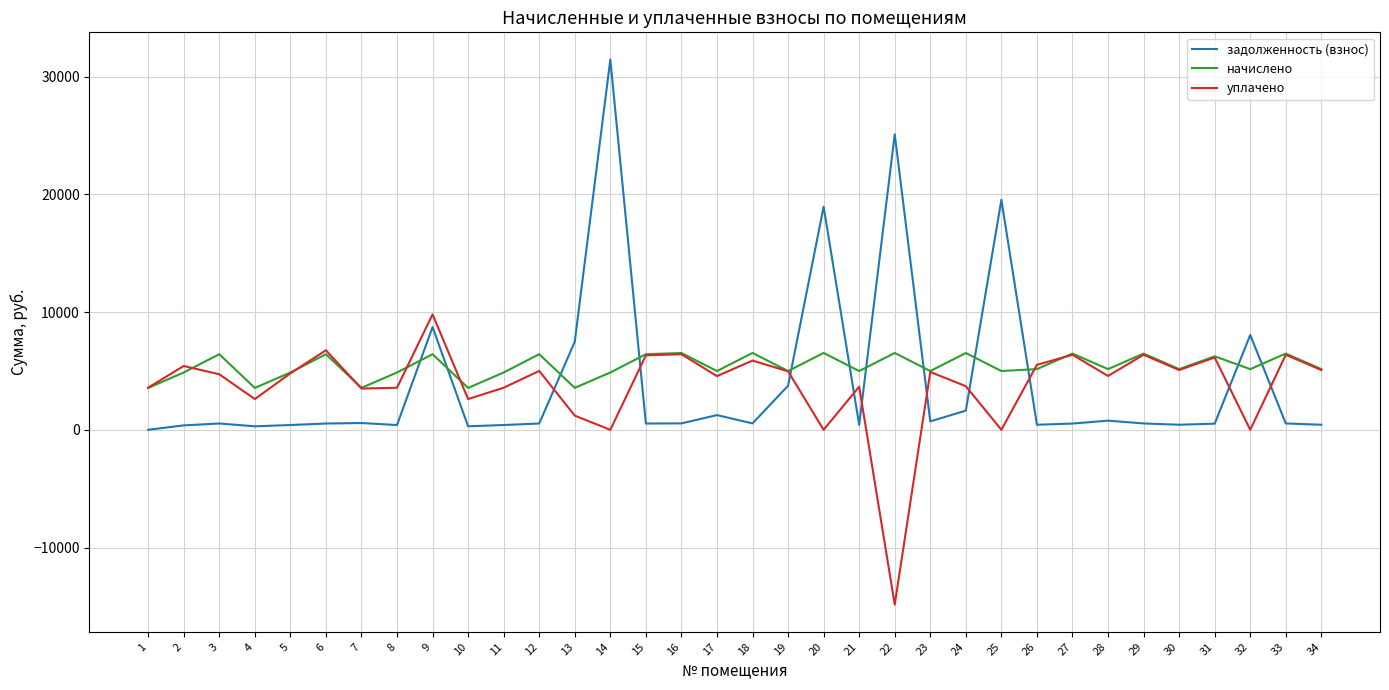

What is the minimum value shown in the chart?

-14846.5